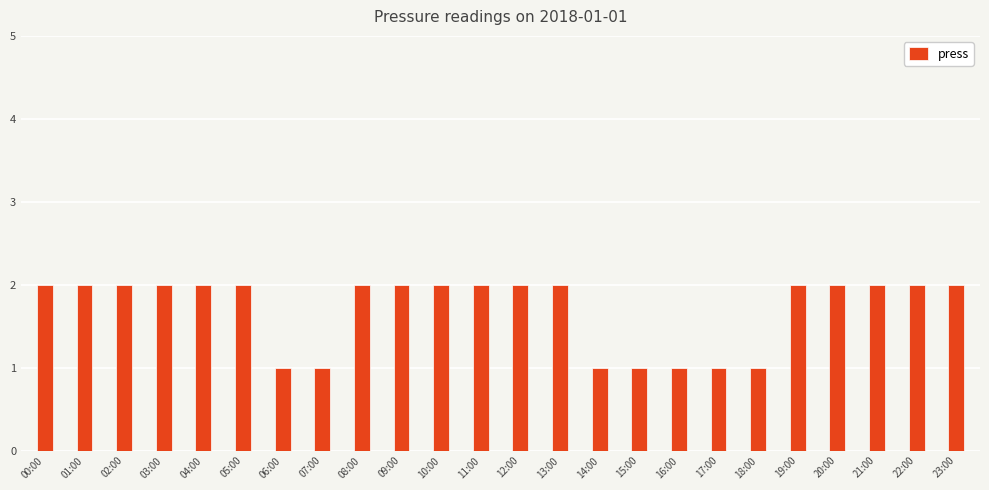

What position from the right is 07:00?

17